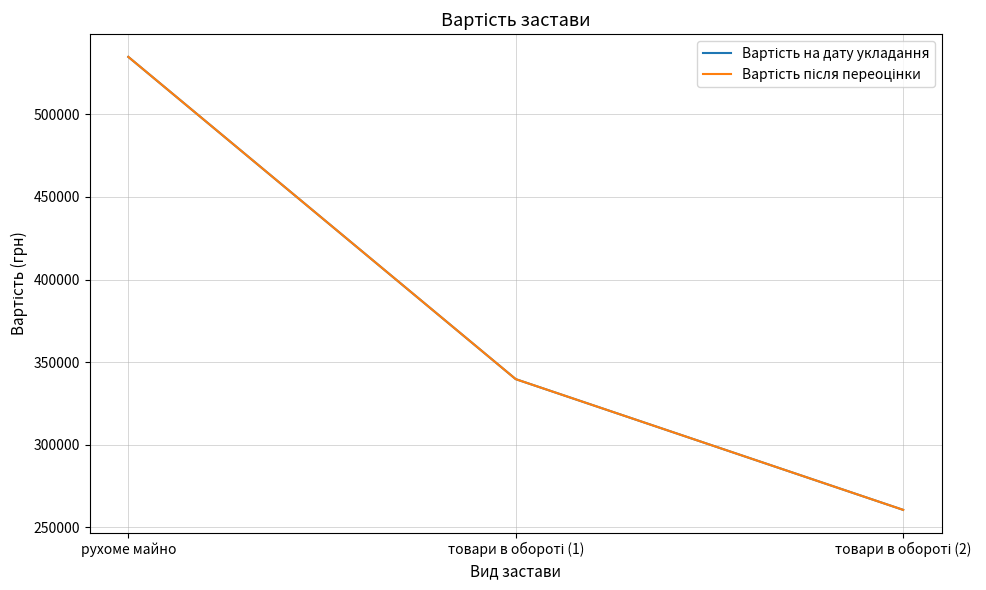

Which category has the highest value in the Вартість на дату укладання series?

рухоме майно